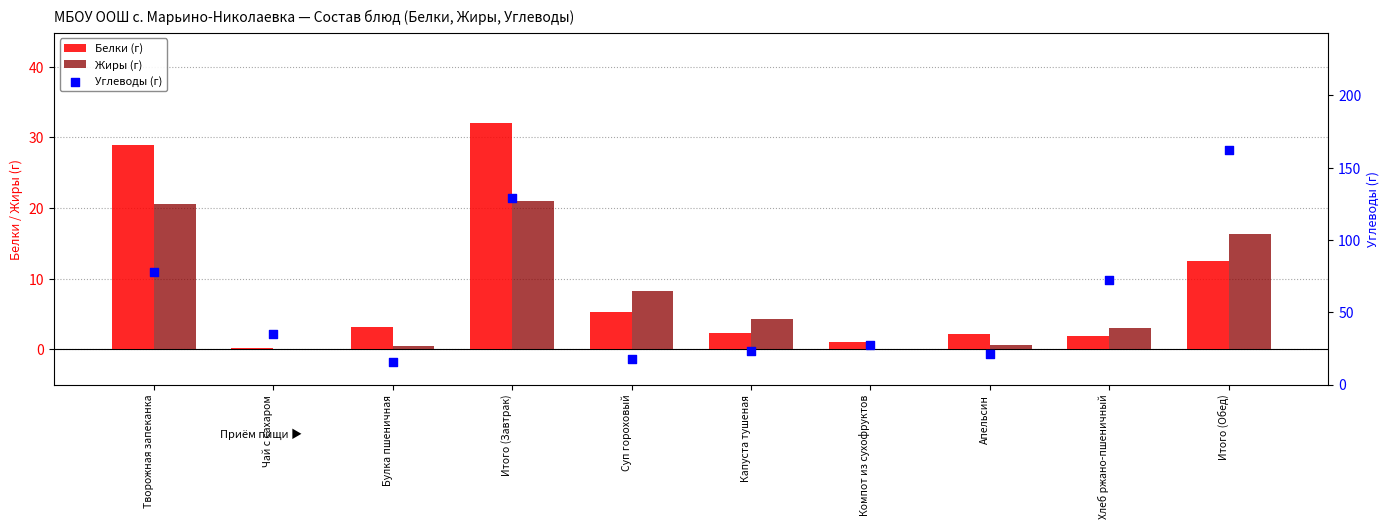

Is the value of Жиры (г) at Итого (Завтрак) greater than the value of Углеводы (г) at Булка пшеничная?

Yes